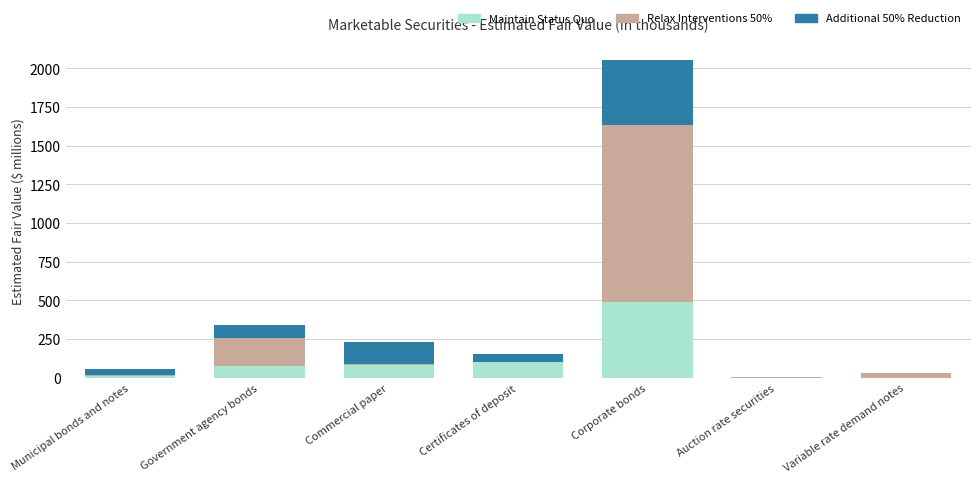

Count the number of categories in the chart.

7